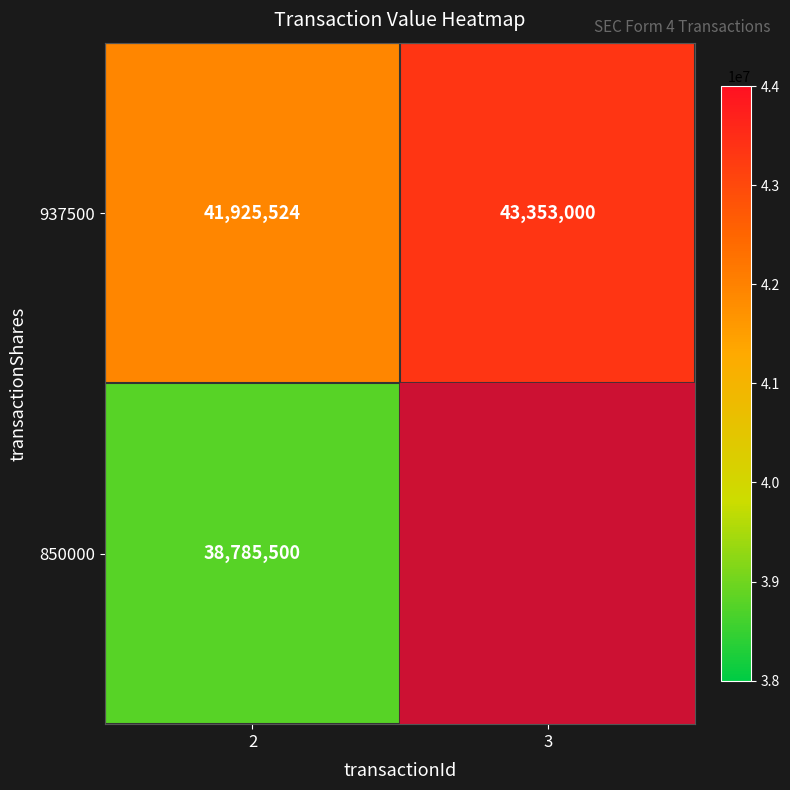

List the labels in order of 937500 value, smallest first.

2, 3